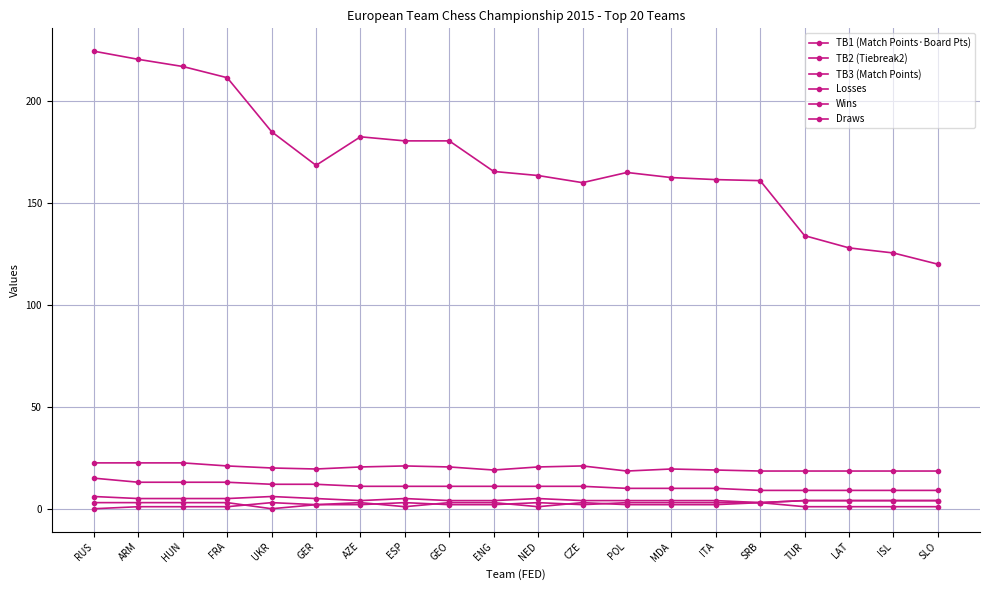

What is the sum of the Wins values at CZE and LAT?

8.0